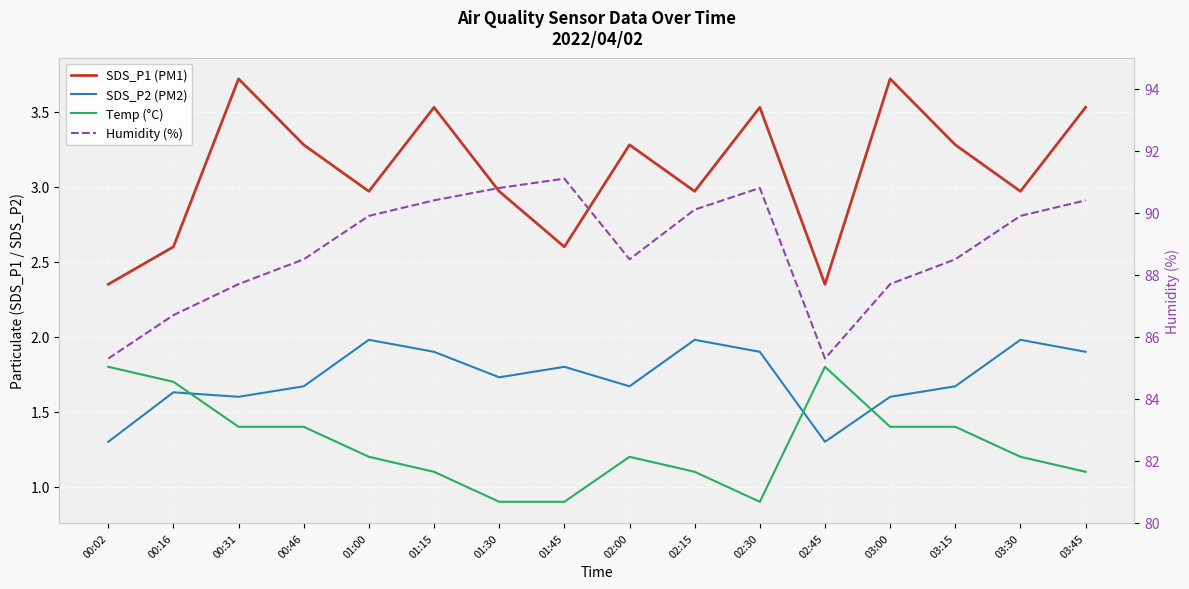

List the series in order of their peak value, highest first.

Humidity (%), SDS_P1 (PM1), SDS_P2 (PM2), Temp (°C)